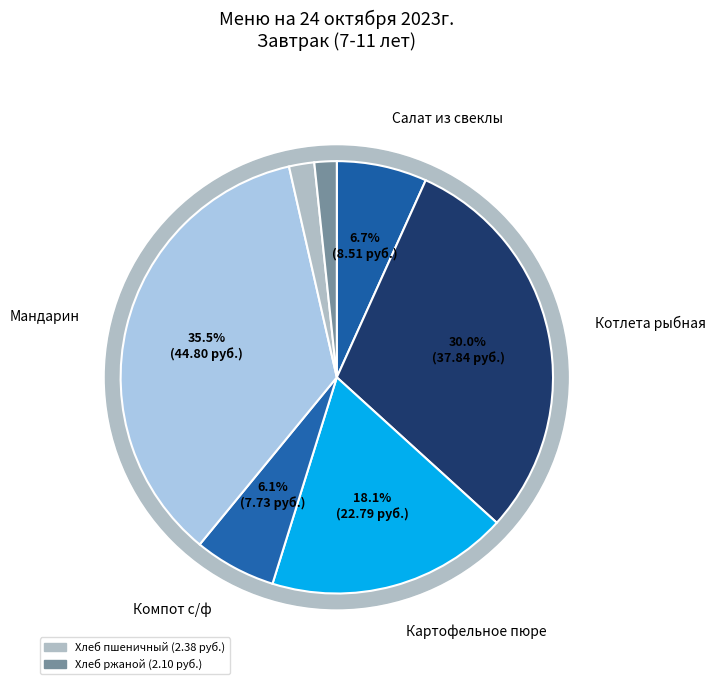

Is it true that Картофельное пюре is 18% of the pie?

True